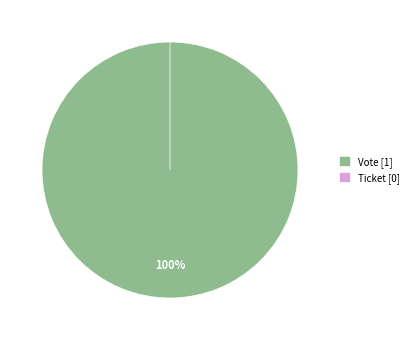

The Vote slice represents 100% of the pie. True or false?

True